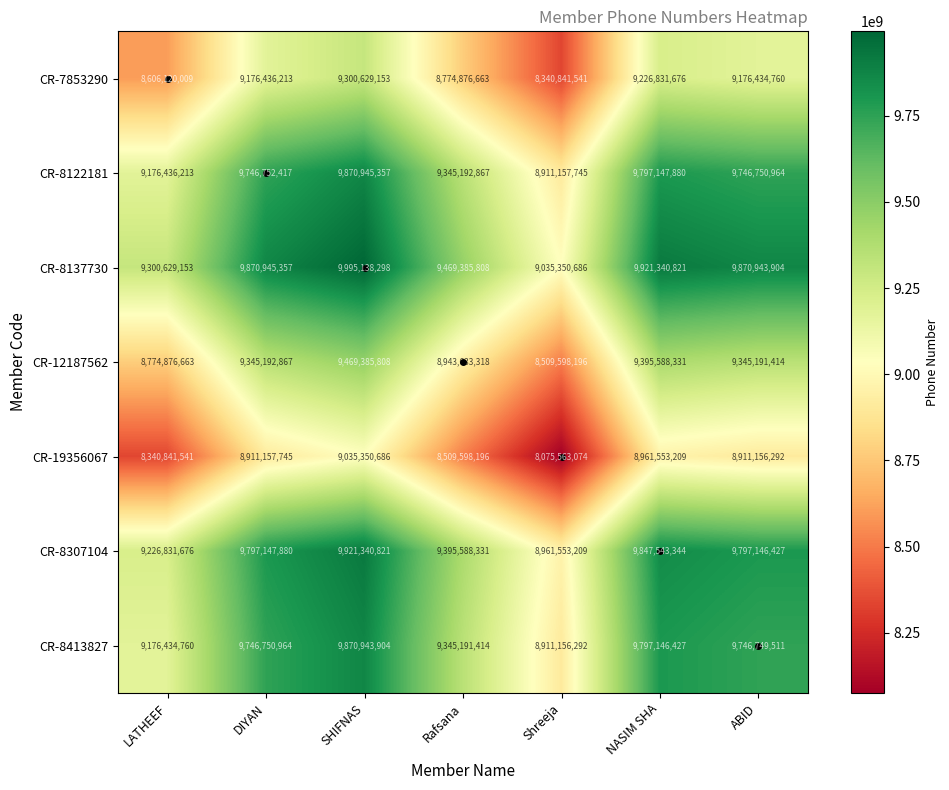

What is the sum of the CR-8413827 values at ABID and LATHEEF?

18923184271